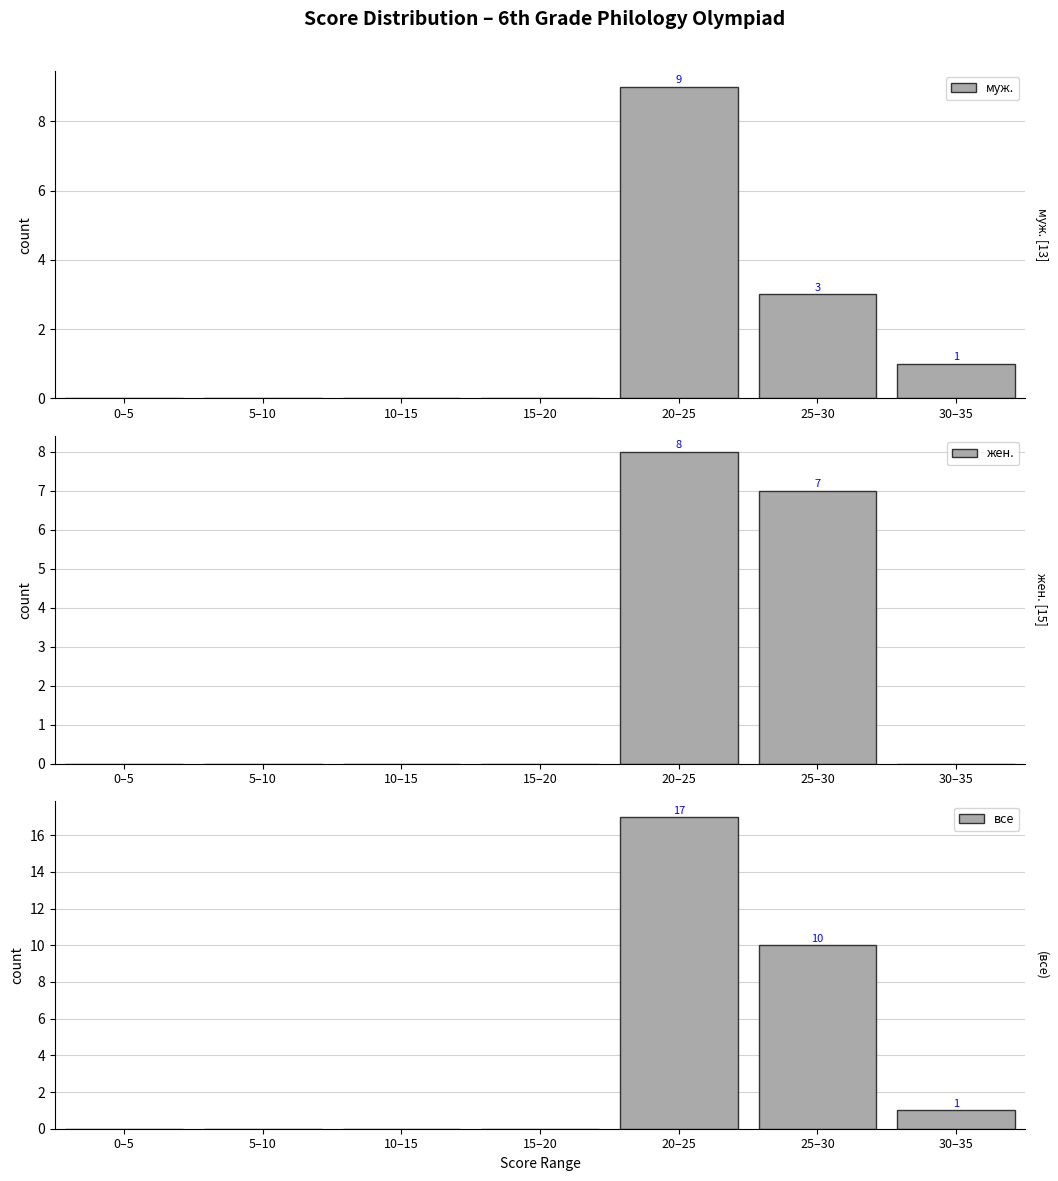

Is it true that все equals 2 at 25–30?

False